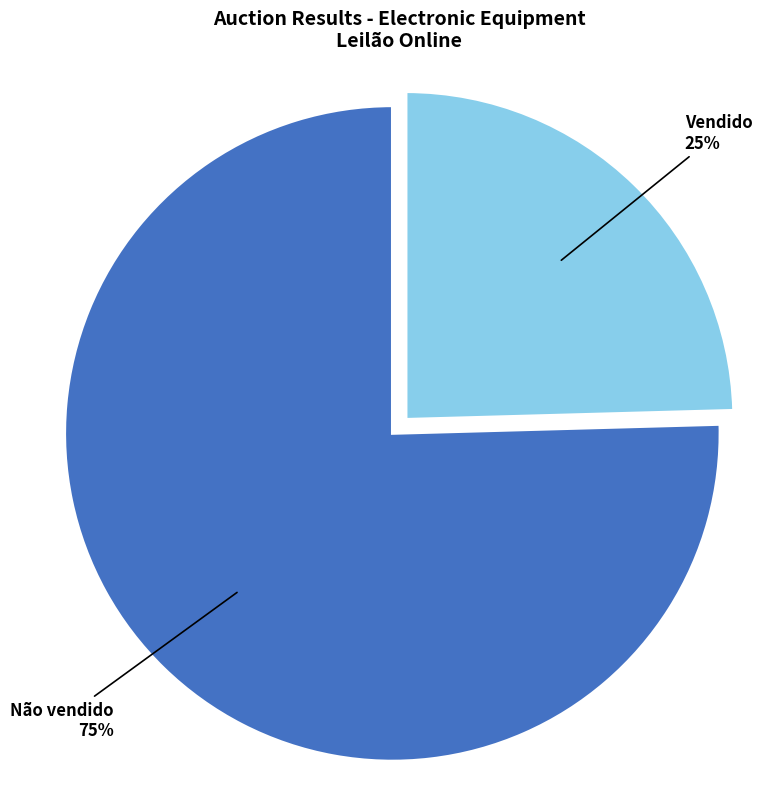

Does any single category account for the majority?

Yes